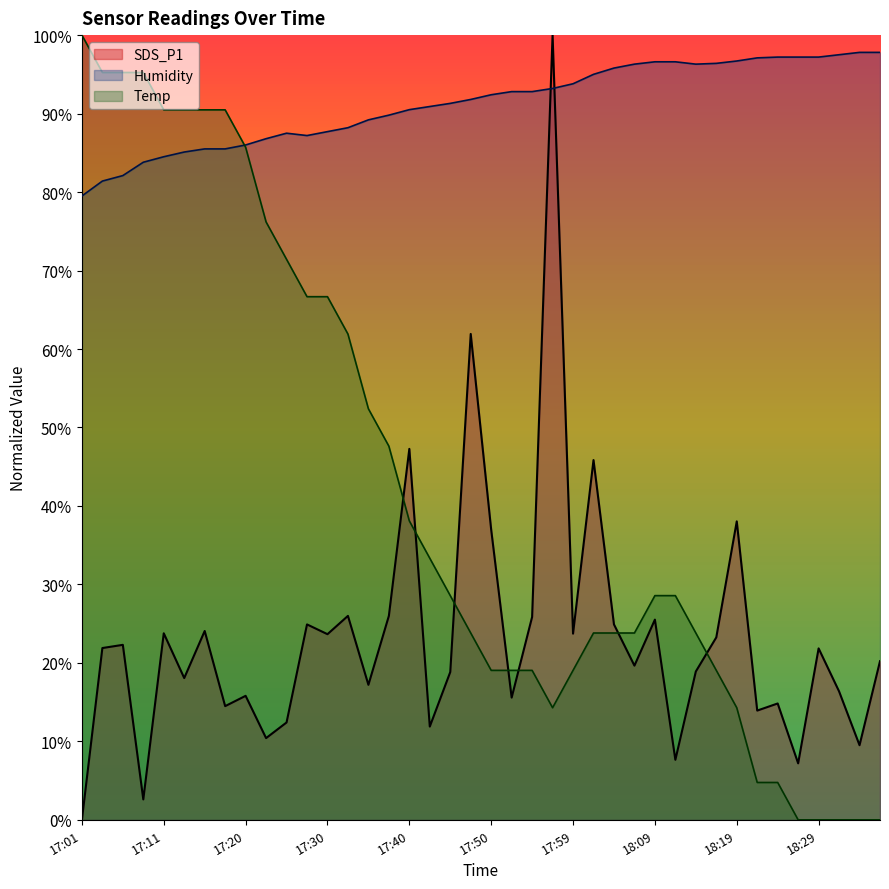

Reading left to right, extract all data points from this chart.

SDS_P1: 0.0	21.9	22.3	2.6	23.8	18.1	24.1	14.5	15.8	10.4	12.4	24.9	23.7	26.0	17.2	26.0	47.3	11.9	18.8	61.9	37.0	15.6	25.9	100.0	23.7	45.8	24.9	19.7	25.5	7.7	18.9	23.3	38.0	13.9	14.8	7.2	21.8	16.4	9.5	20.2
Humidity: 79.5	81.4	82.1	83.8	84.5	85.1	85.5	85.5	86.0	86.8	87.5	87.2	87.7	88.2	89.2	89.8	90.5	90.9	91.3	91.8	92.4	92.8	92.8	93.2	93.8	95.0	95.8	96.3	96.6	96.6	96.3	96.4	96.7	97.1	97.2	97.2	97.2	97.5	97.8	97.8
Temp: 100.0	95.2	95.2	95.2	90.5	90.5	90.5	90.5	85.7	76.2	71.4	66.7	66.7	61.9	52.4	47.6	38.1	33.3	28.6	23.8	19.0	19.0	19.0	14.3	19.0	23.8	23.8	23.8	28.6	28.6	23.8	19.0	14.3	4.8	4.8	0.0	0.0	0.0	0.0	0.0